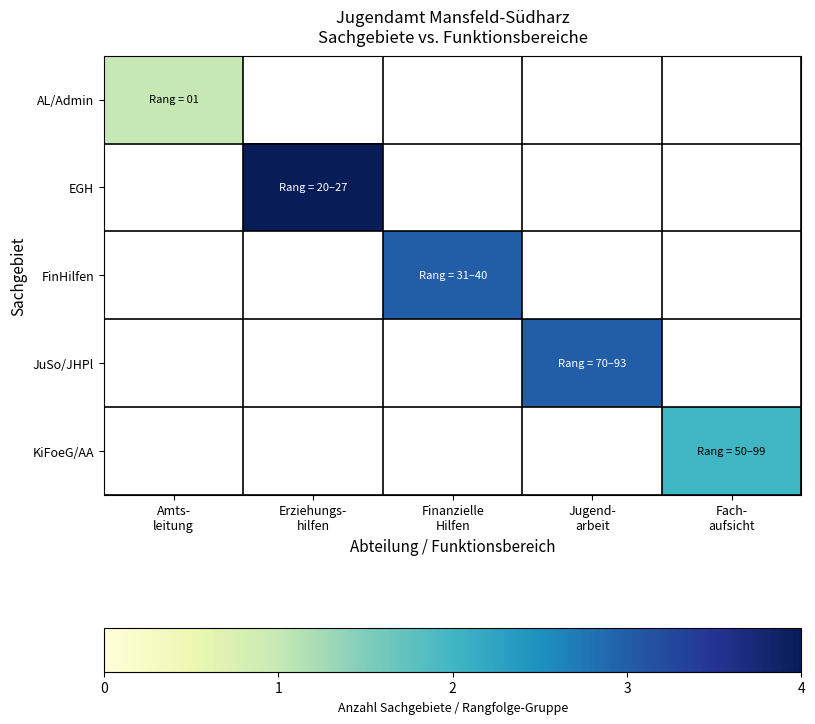

The value of JuSo/JHPl at Jugend- arbeit is 1.8. True or false?

False